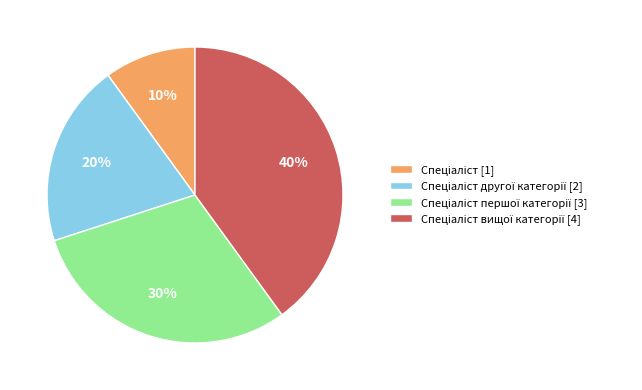

Is there any slice that represents more than half of the pie?

No